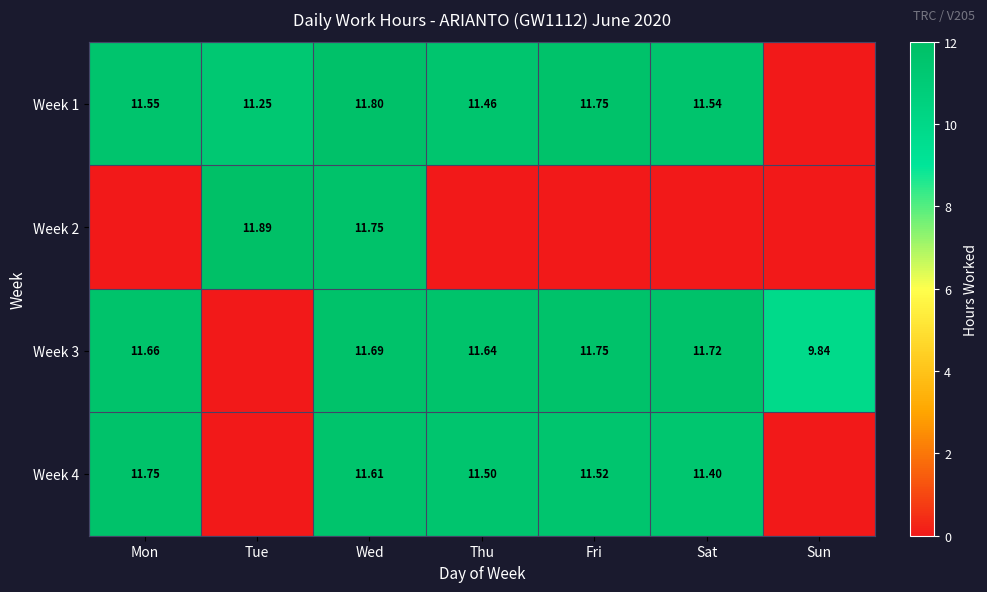

Is it true that Week 4 equals 20.7 at Wed?

False